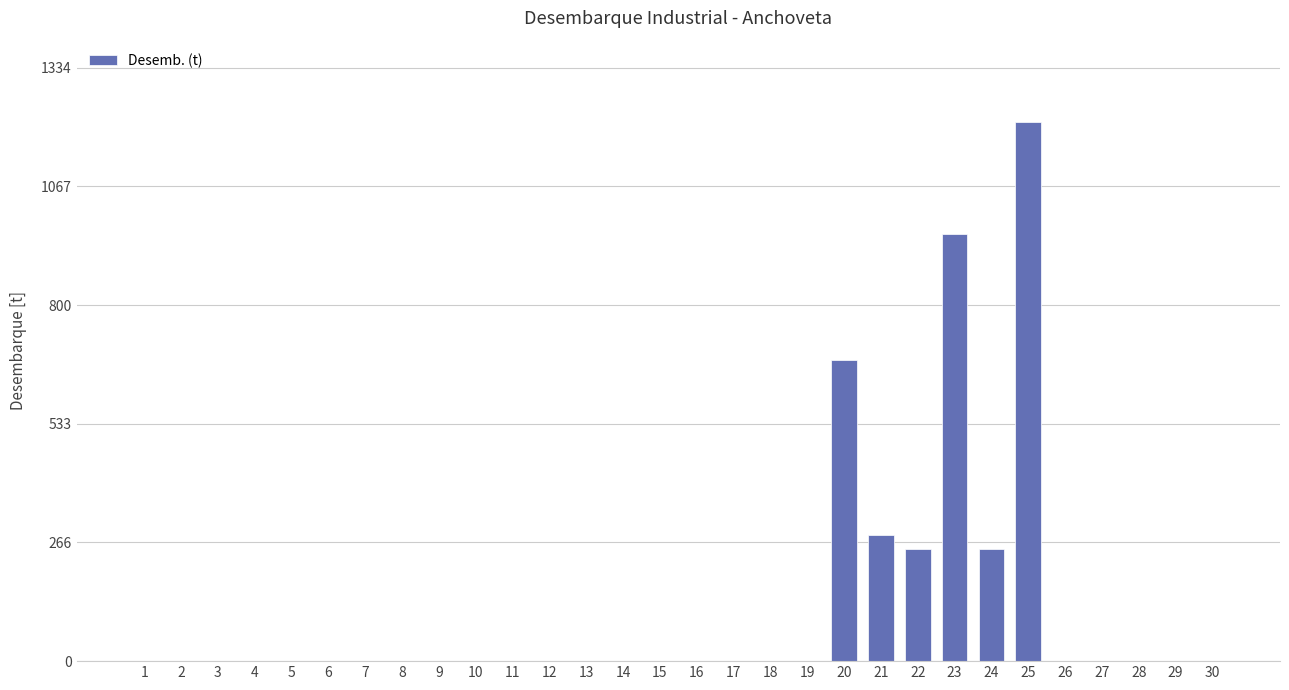

Reading right to left, list all the values displayed in this chart.

30=0	29=0	28=0	27=0	26=0	25=1213	24=252	23=961	22=252	21=284	20=677	19=0	18=0	17=0	16=0	15=0	14=0	13=0	12=0	11=0	10=0	9=0	8=0	7=0	6=0	5=0	4=0	3=0	2=0	1=0